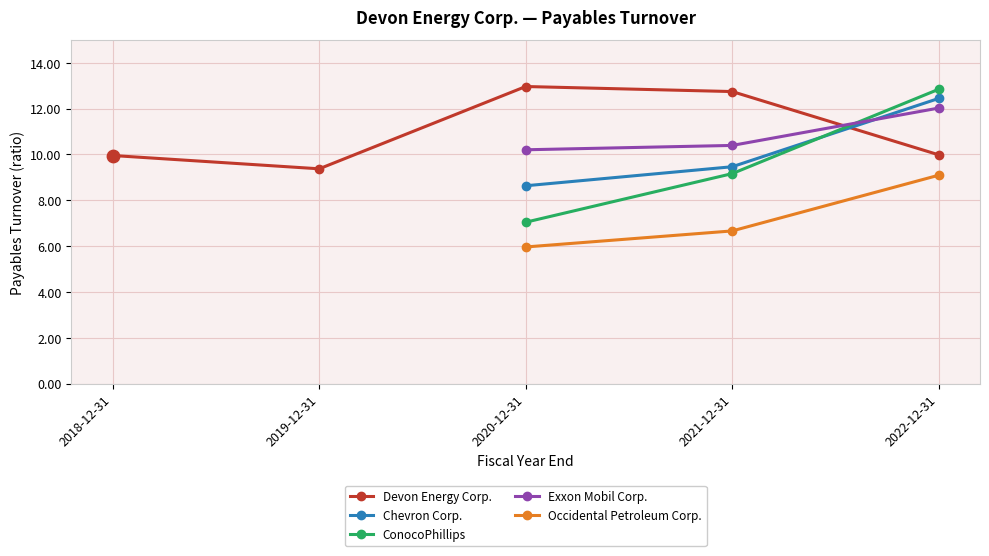

At which category is the sum across all series the highest?

2022-12-31